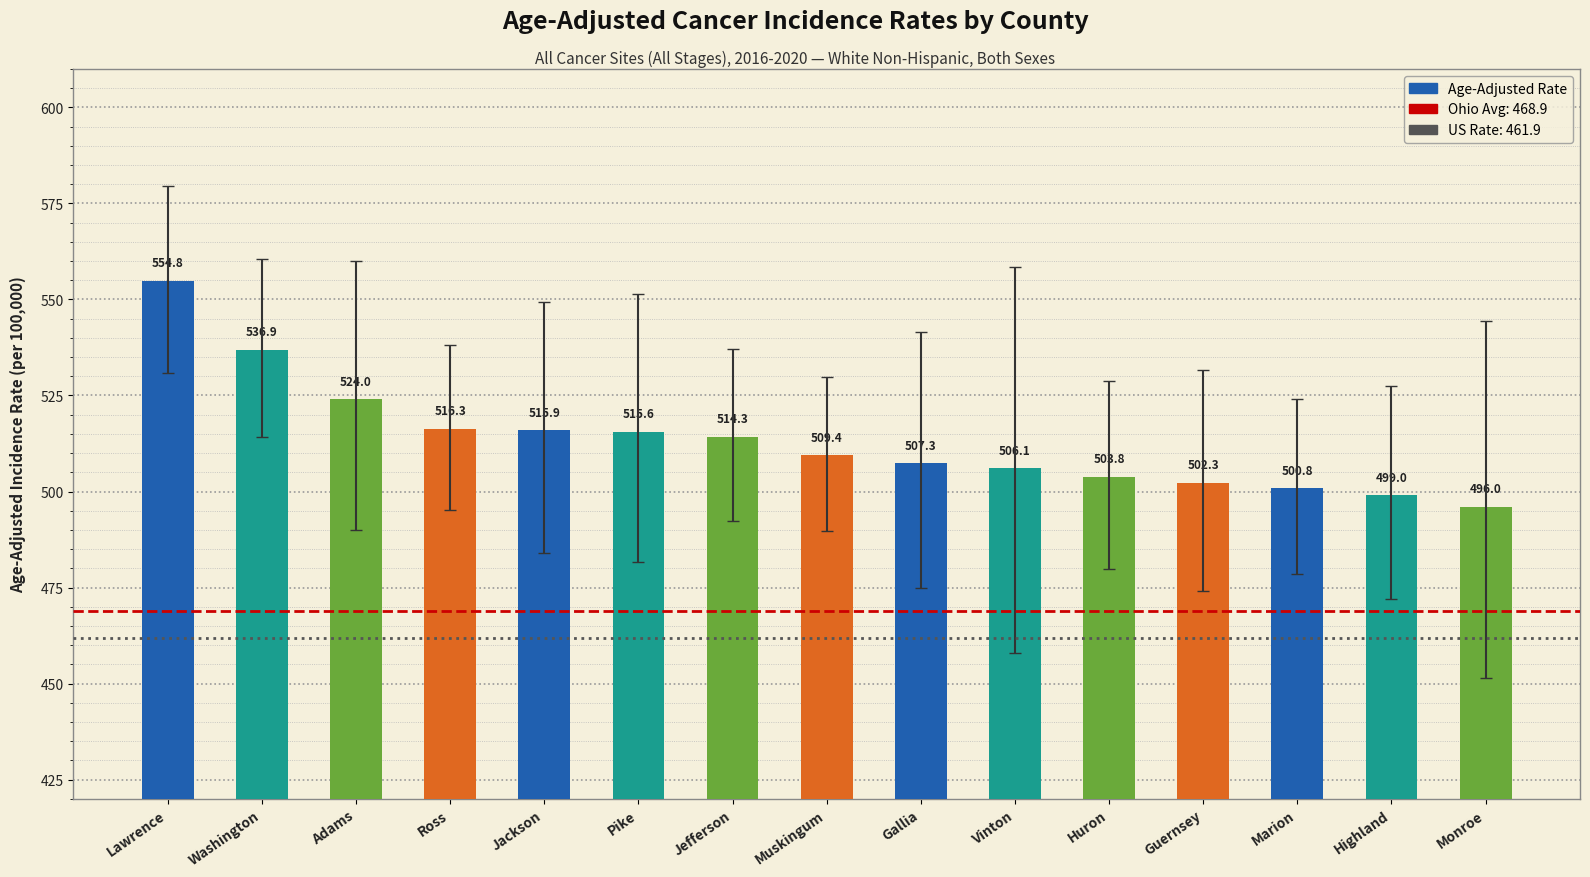

Which category has the lowest value across all series?

Monroe